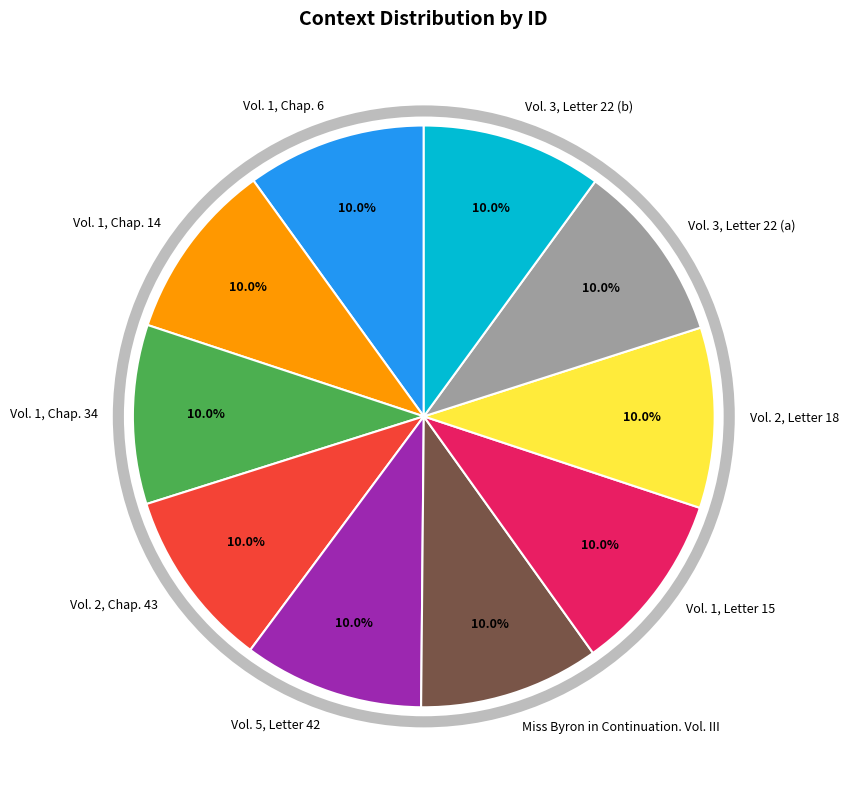

How many segments does this pie chart have?

10